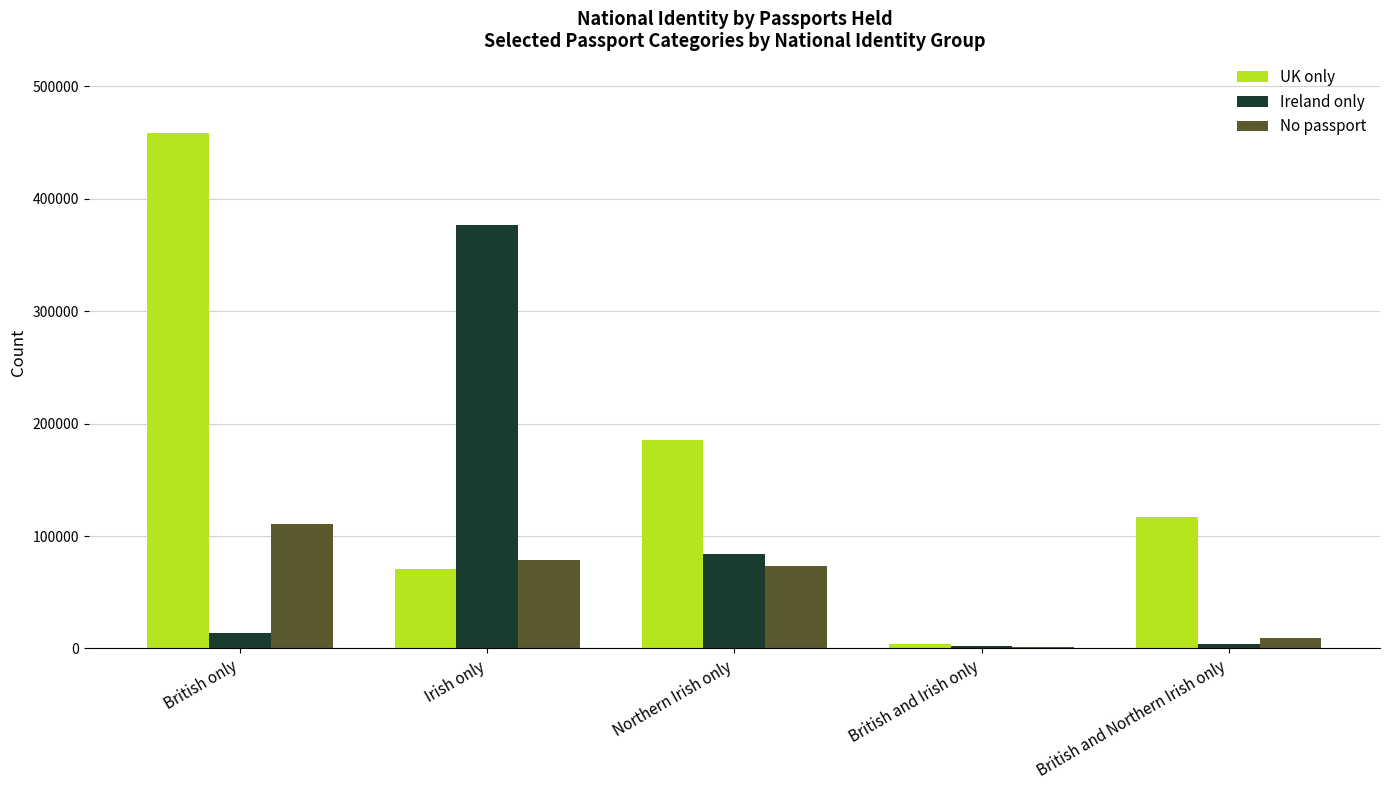

Are the bars horizontal?

No